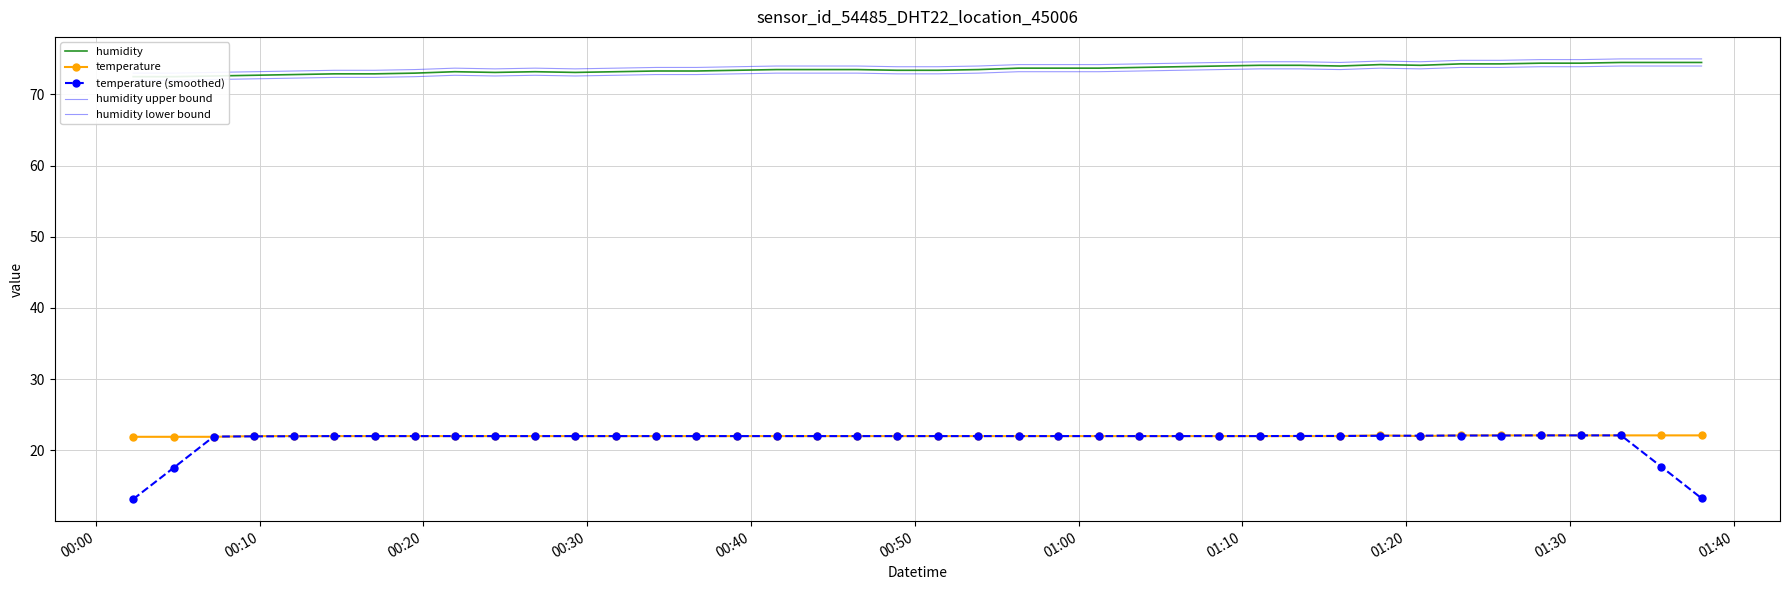

Which series has the largest range (max minus min)?

temperature (smoothed)